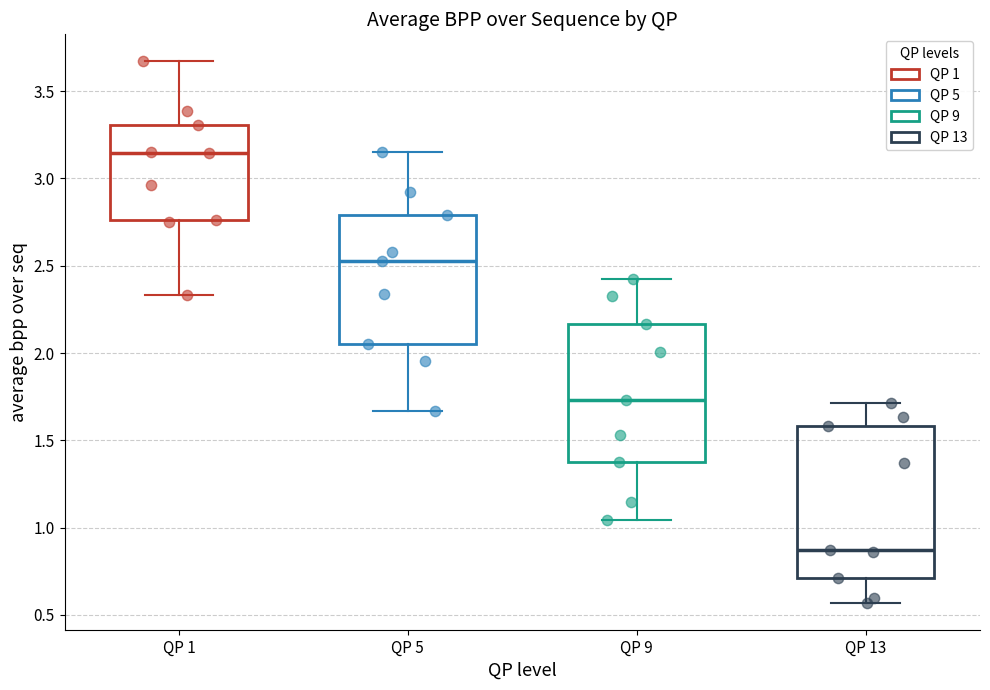

Where does the lower whisker of the box for QP 13 end on the y-axis? The values are not printed on the chart, so give them approximately, as read against the axis.

0.55